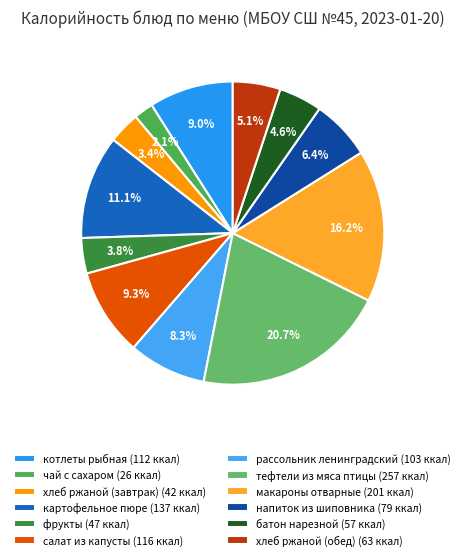

What is the smallest slice in the pie chart?

чай с сахаром